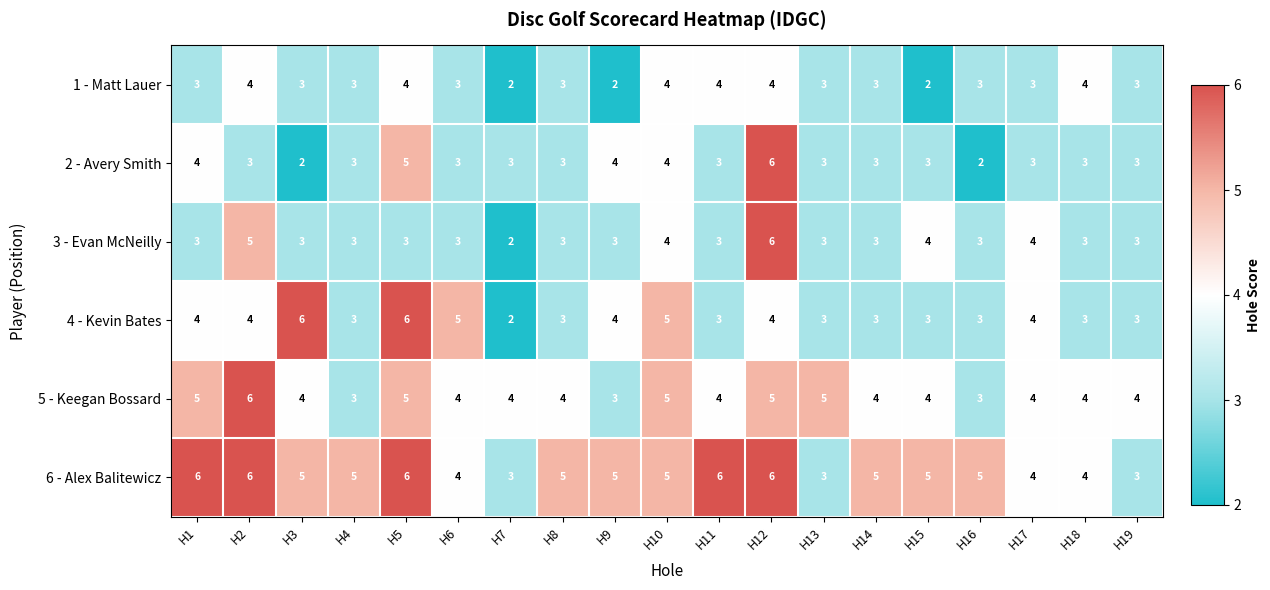

What is the total value across all series at H5?

29